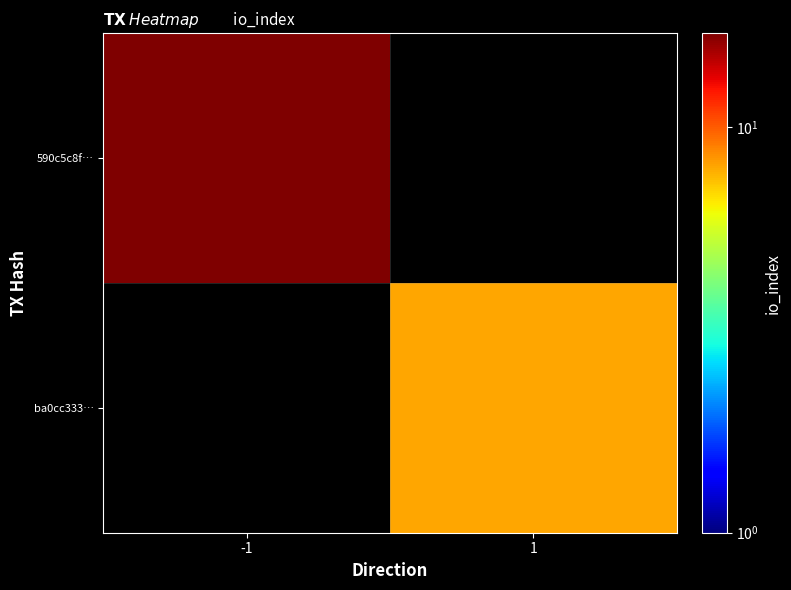

List the series in order of their overall mean, lowest first.

590c5c8f…, ba0cc333…